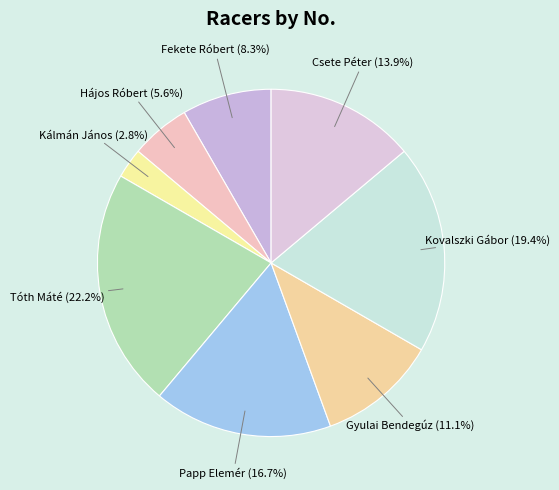

Does Papp Elemér account for over 50% of the chart?

No